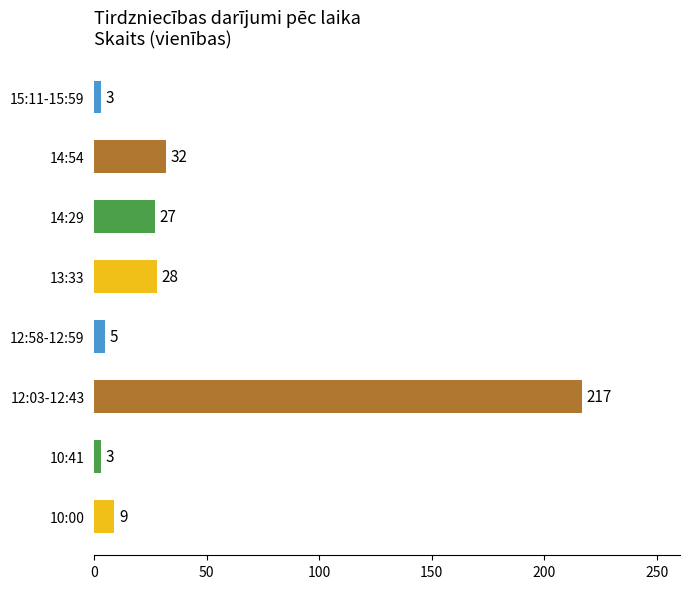

How many bars are there in total?

8